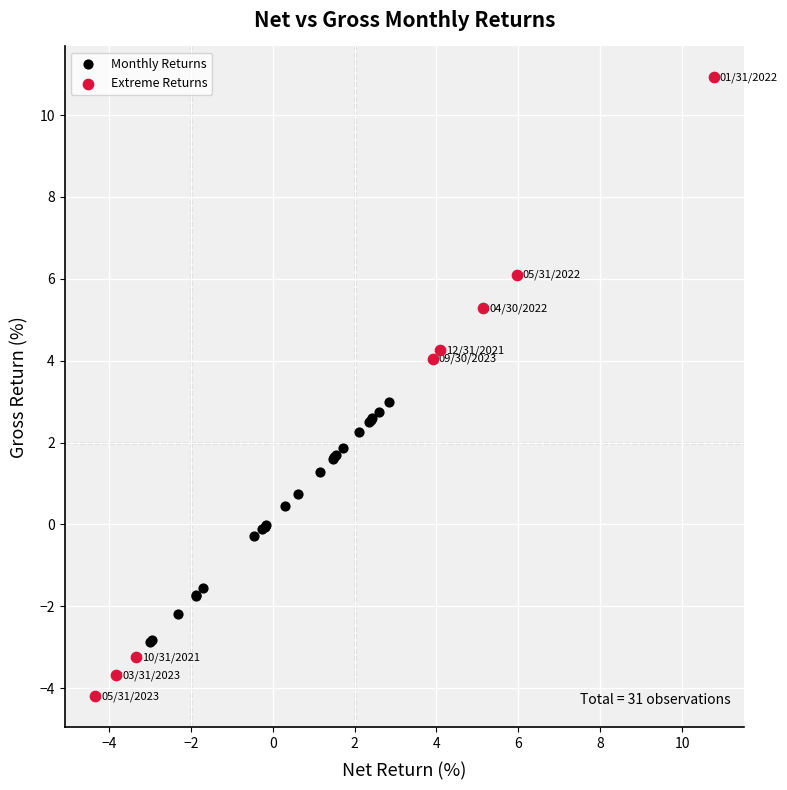

Which series reaches the minimum Y coordinate?

Extreme Returns